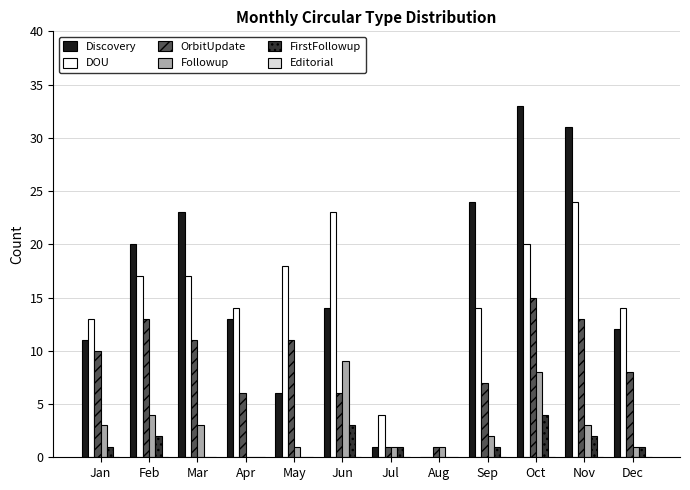

What is the maximum value shown in the chart?

33